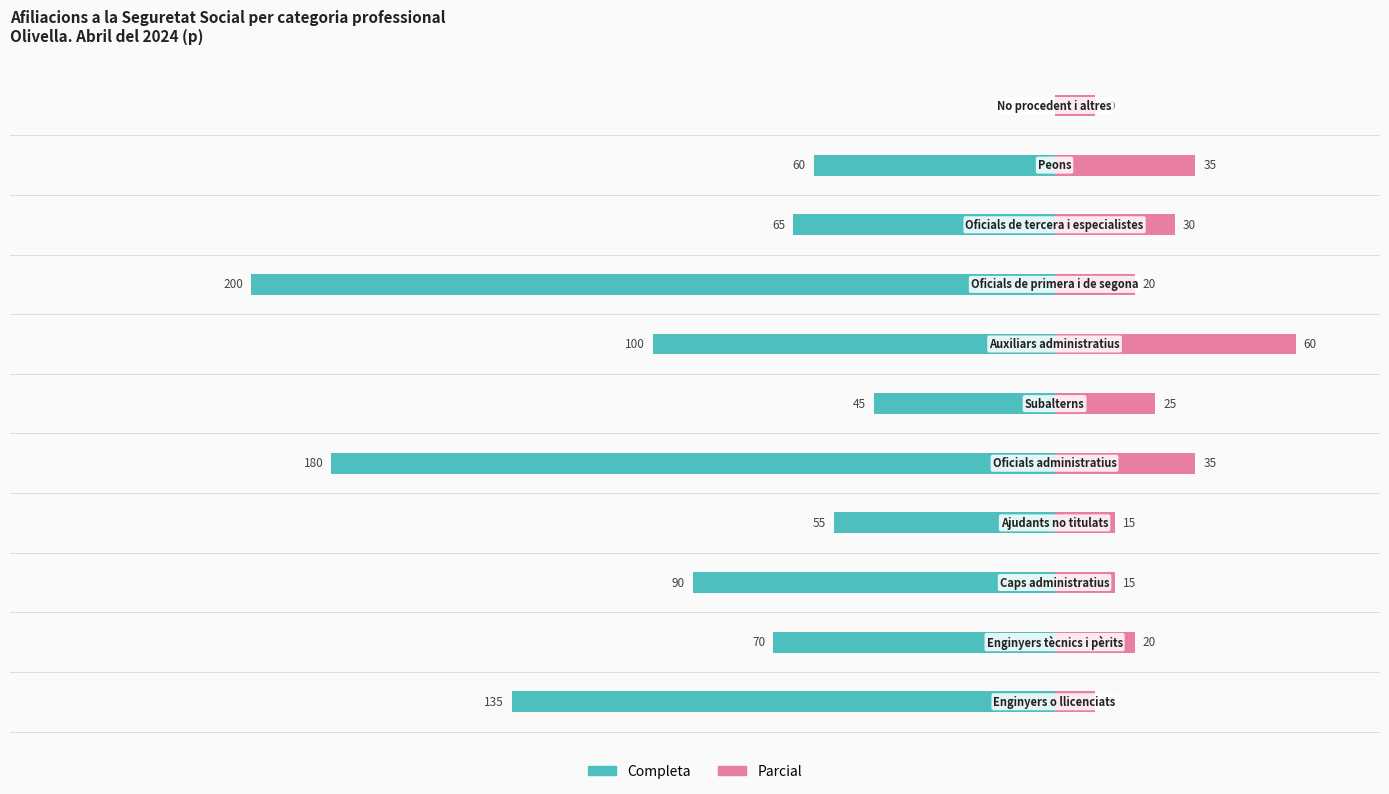

Rank the series at 1 from highest to lowest value.

Parcial, Completa